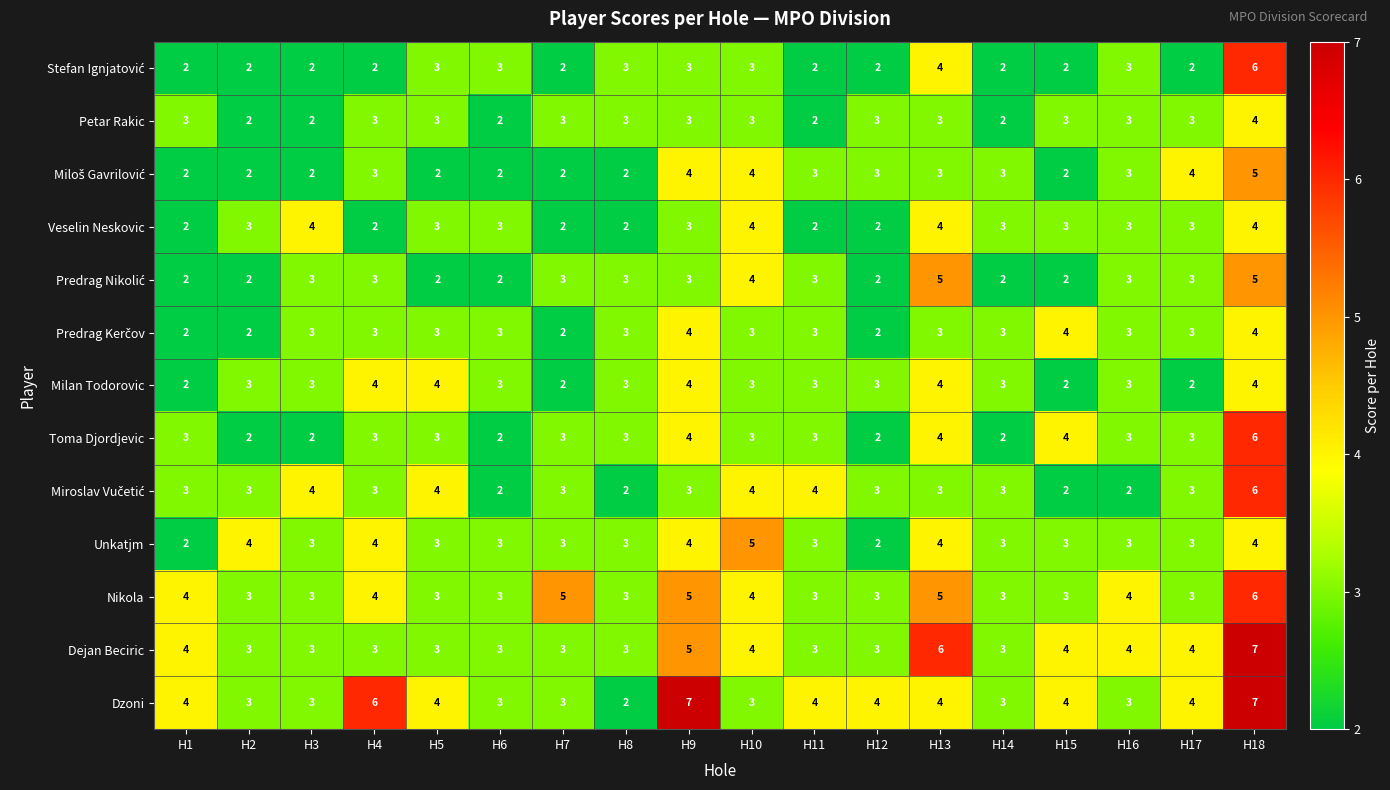

Which series has the largest total across all categories?

Dzoni